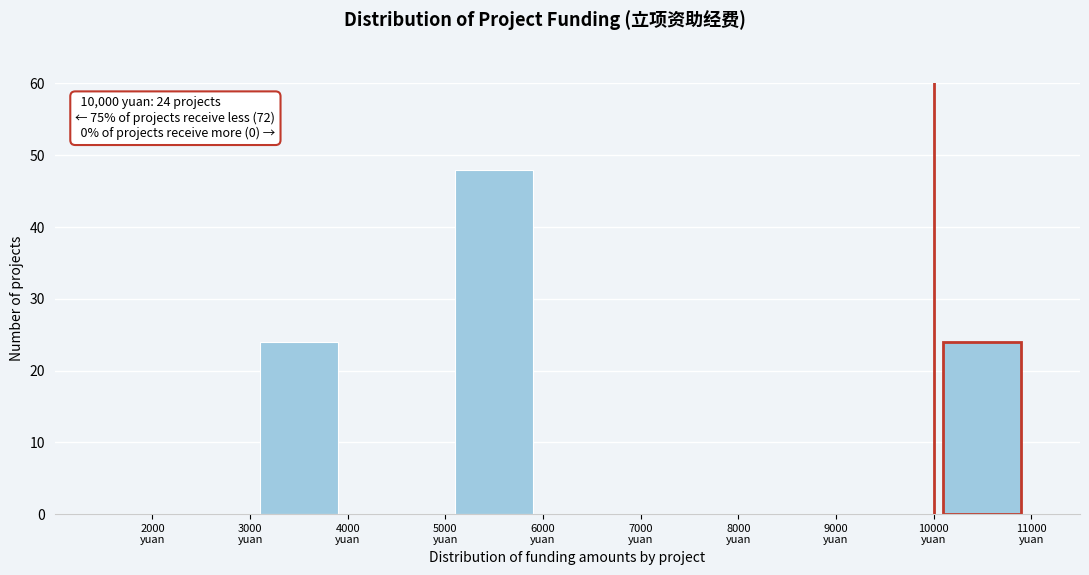

Over which range of the x-axis is the bar tallest?

5000 to 6000